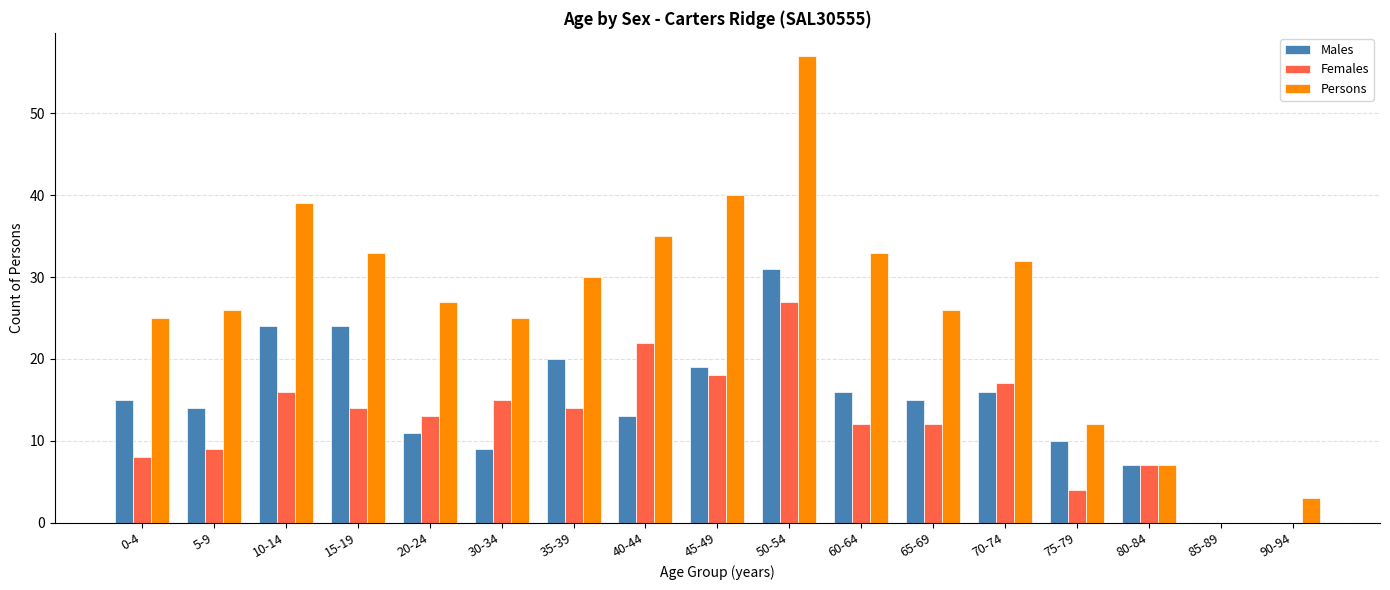

What is the sum of the Females values at 5-9 and 45-49?

27